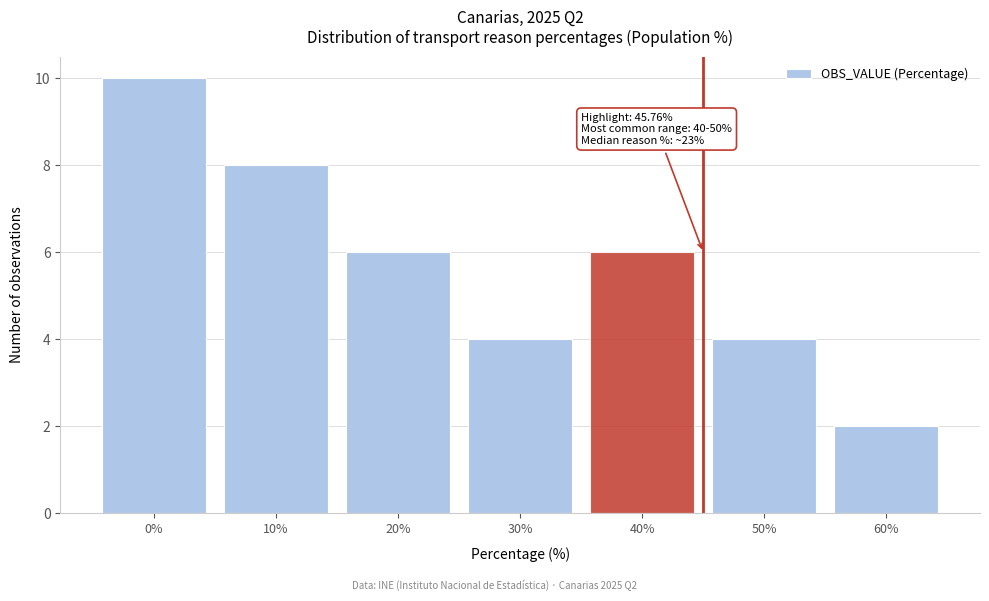

Reading left to right, extract all data points from this chart.

10	8	6	4	6	4	2